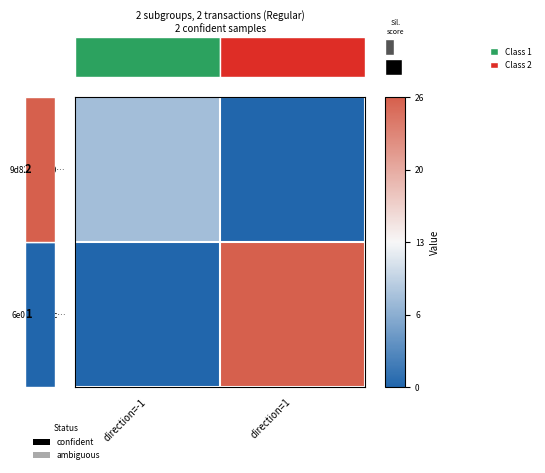

Rank the series by their average value, from highest to lowest.

6e0a7b080c…, 9d82376760…